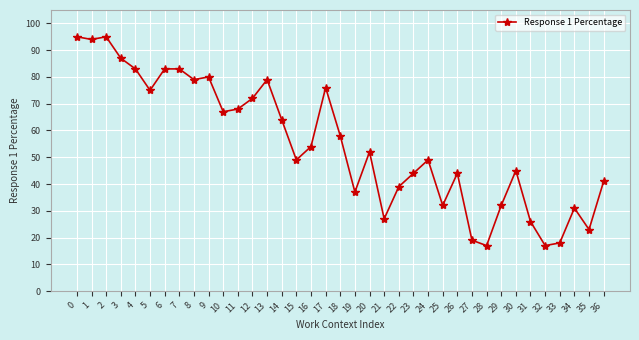

How many lines are shown in the chart?

1